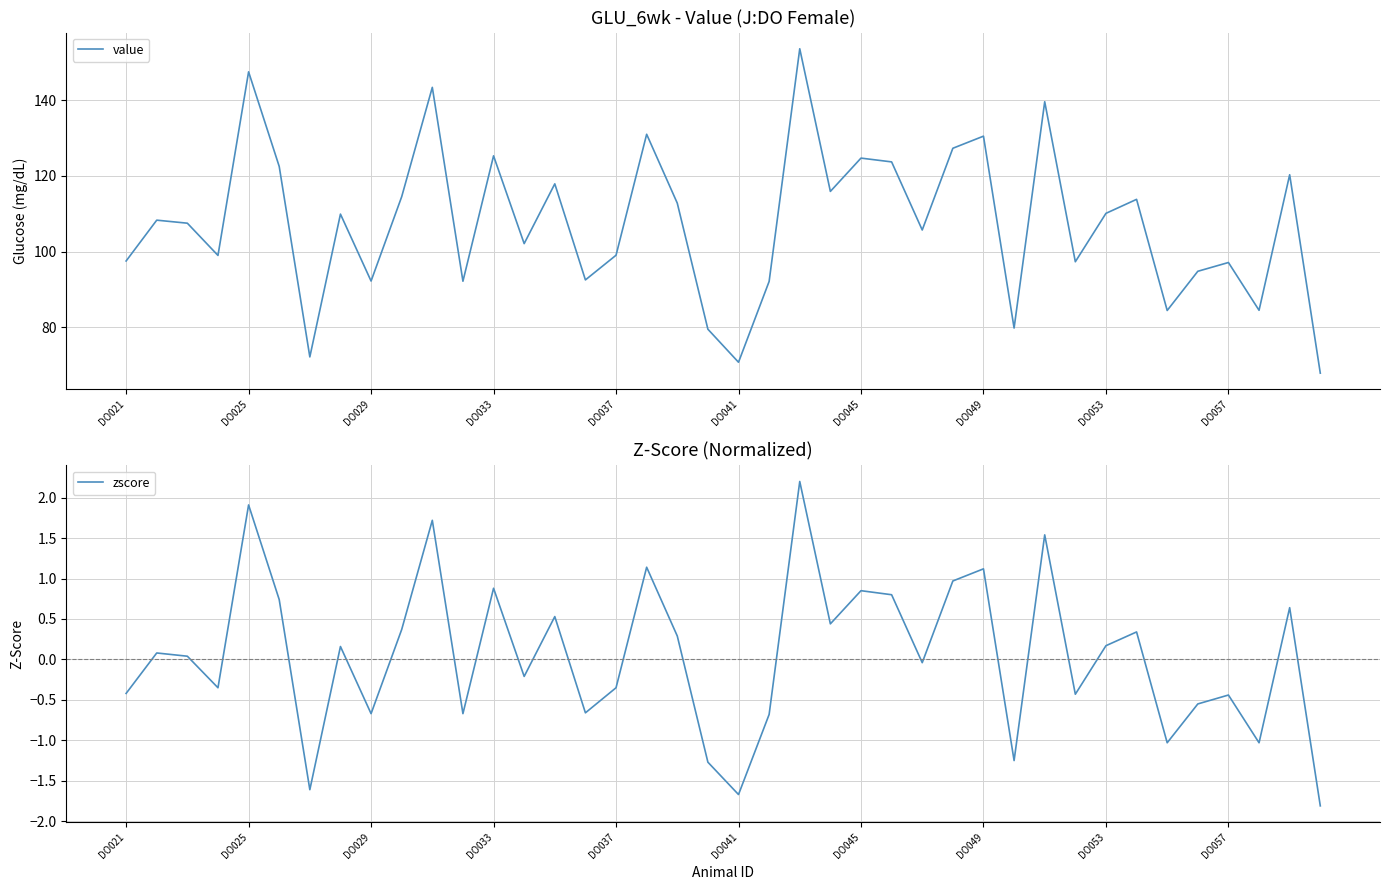

What is the maximum value for value?

153.6